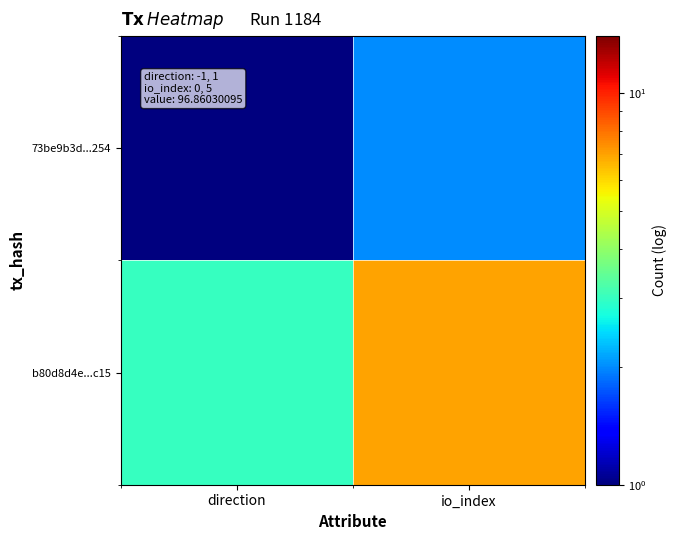

List the series in order of their peak value, highest first.

b80d8d4e...c15, 73be9b3d...254